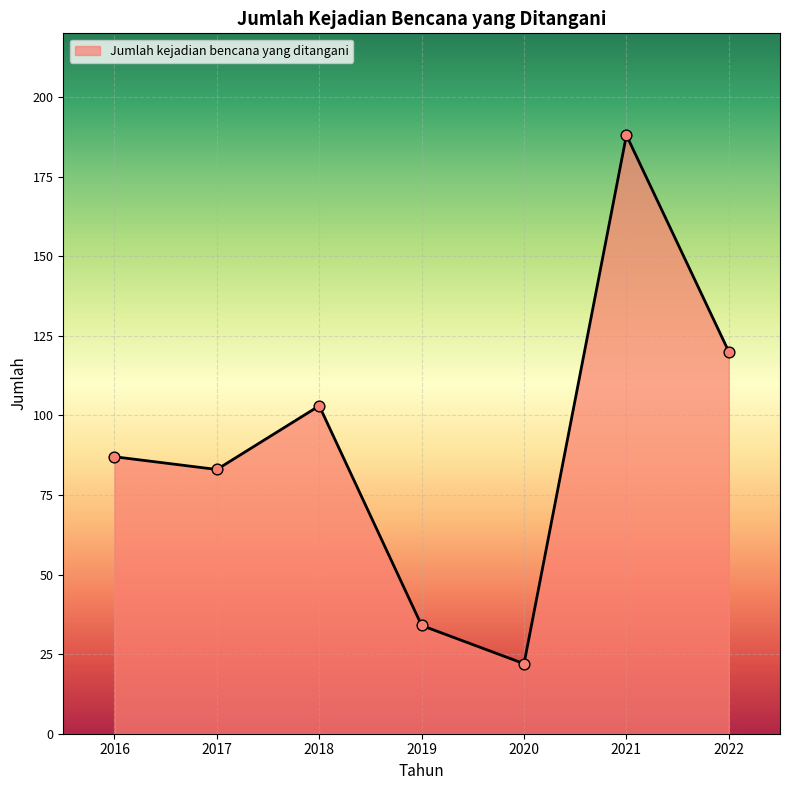

What is the change in value from 2018 to 2019?

-69